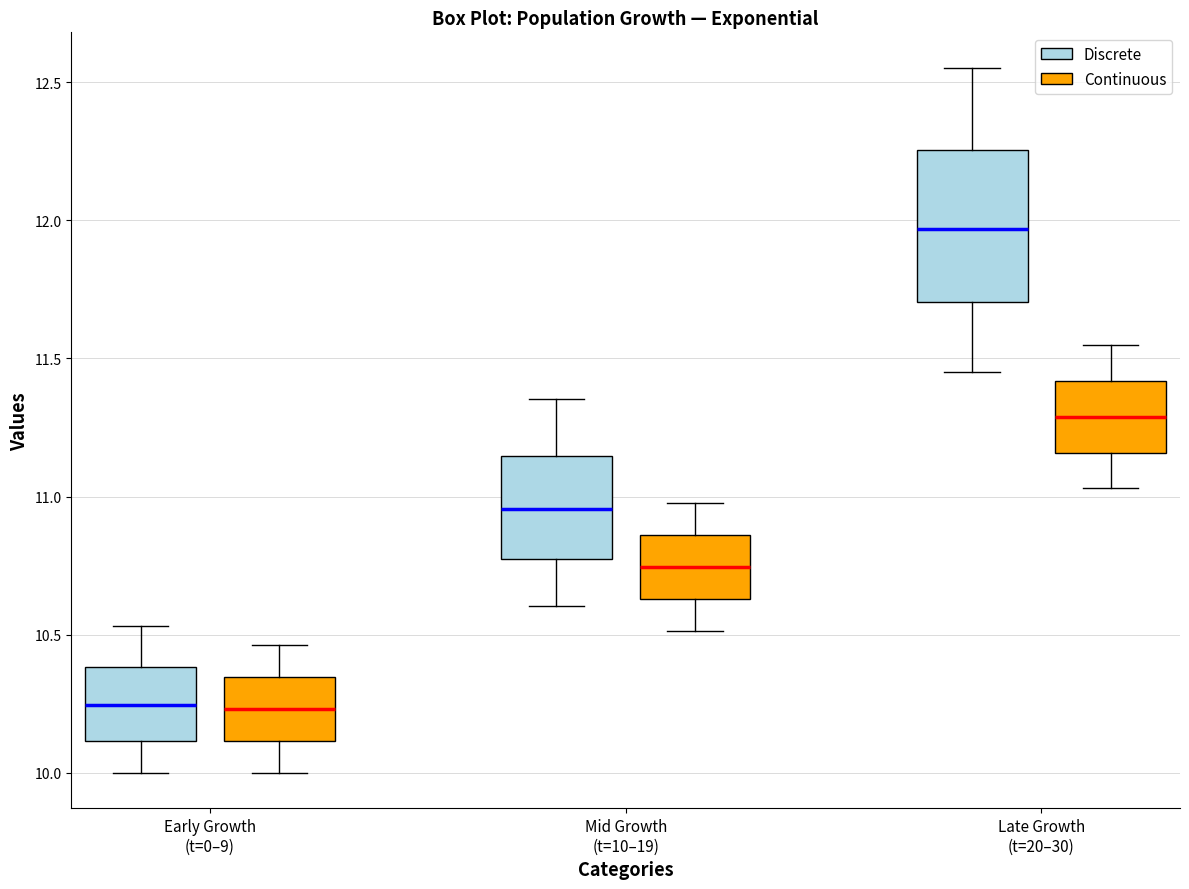

Reading left to right, transcribe this box plot: for each box, give where its median line is, the range the box spans, and where its two whiskers end, as read against the y-axis. The values are not printed on the chart, so give them approximately, as read against the axis.

Early Growth (t=0–9) (Discrete): median 10.25, box 10.10 to 10.40, whiskers 10.00 to 10.55
Early Growth (t=0–9) (Continuous): median 10.25, box 10.10 to 10.35, whiskers 10.00 to 10.45
Mid Growth (t=10–19) (Discrete): median 10.95, box 10.75 to 11.15, whiskers 10.60 to 11.35
Mid Growth (t=10–19) (Continuous): median 10.75, box 10.65 to 10.85, whiskers 10.50 to 11.00
Late Growth (t=20–30) (Discrete): median 11.95, box 11.70 to 12.25, whiskers 11.45 to 12.55
Late Growth (t=20–30) (Continuous): median 11.30, box 11.15 to 11.40, whiskers 11.05 to 11.55